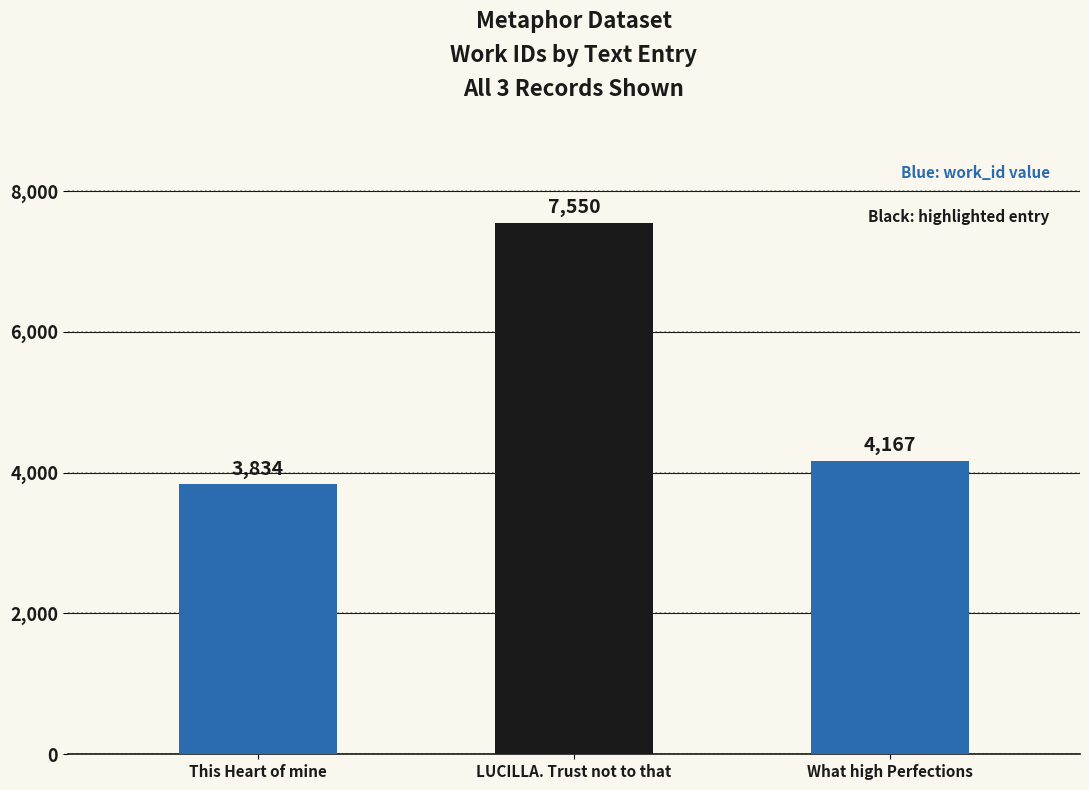

What is the approximate value at This Heart of mine, to the nearest 100?

3800